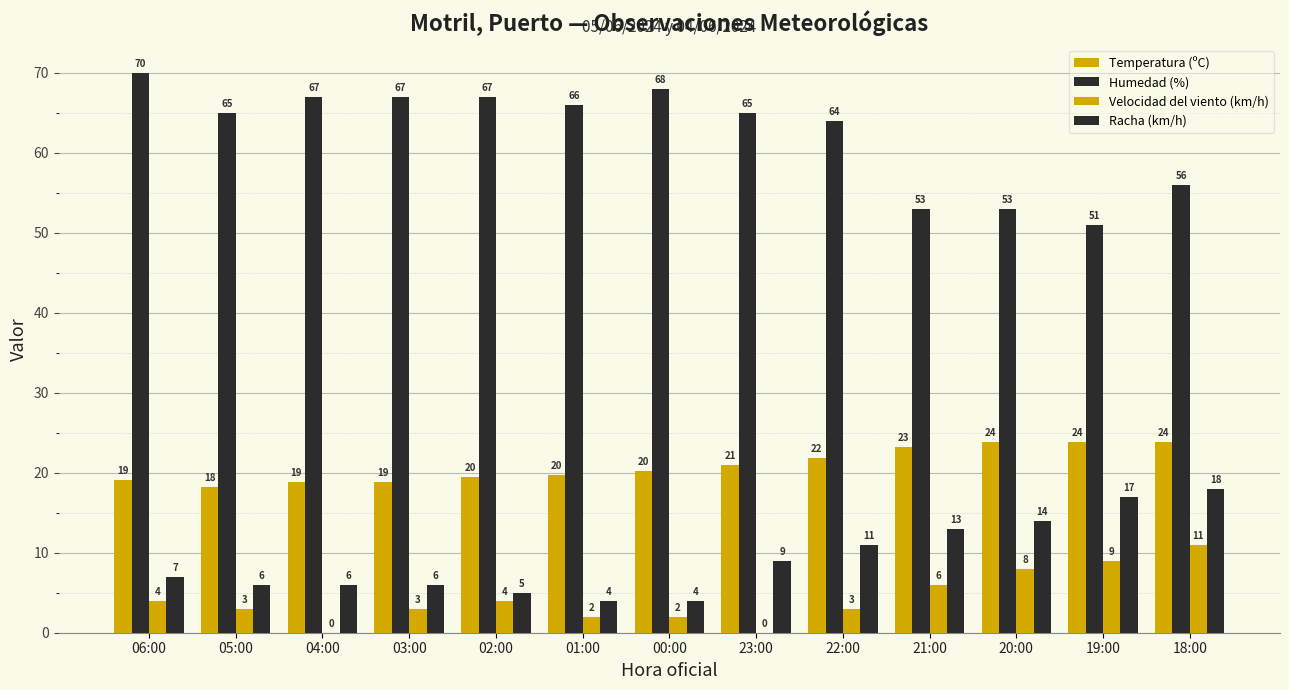

What value does the Velocidad del viento (km/h) series have at 21:00?

6.0